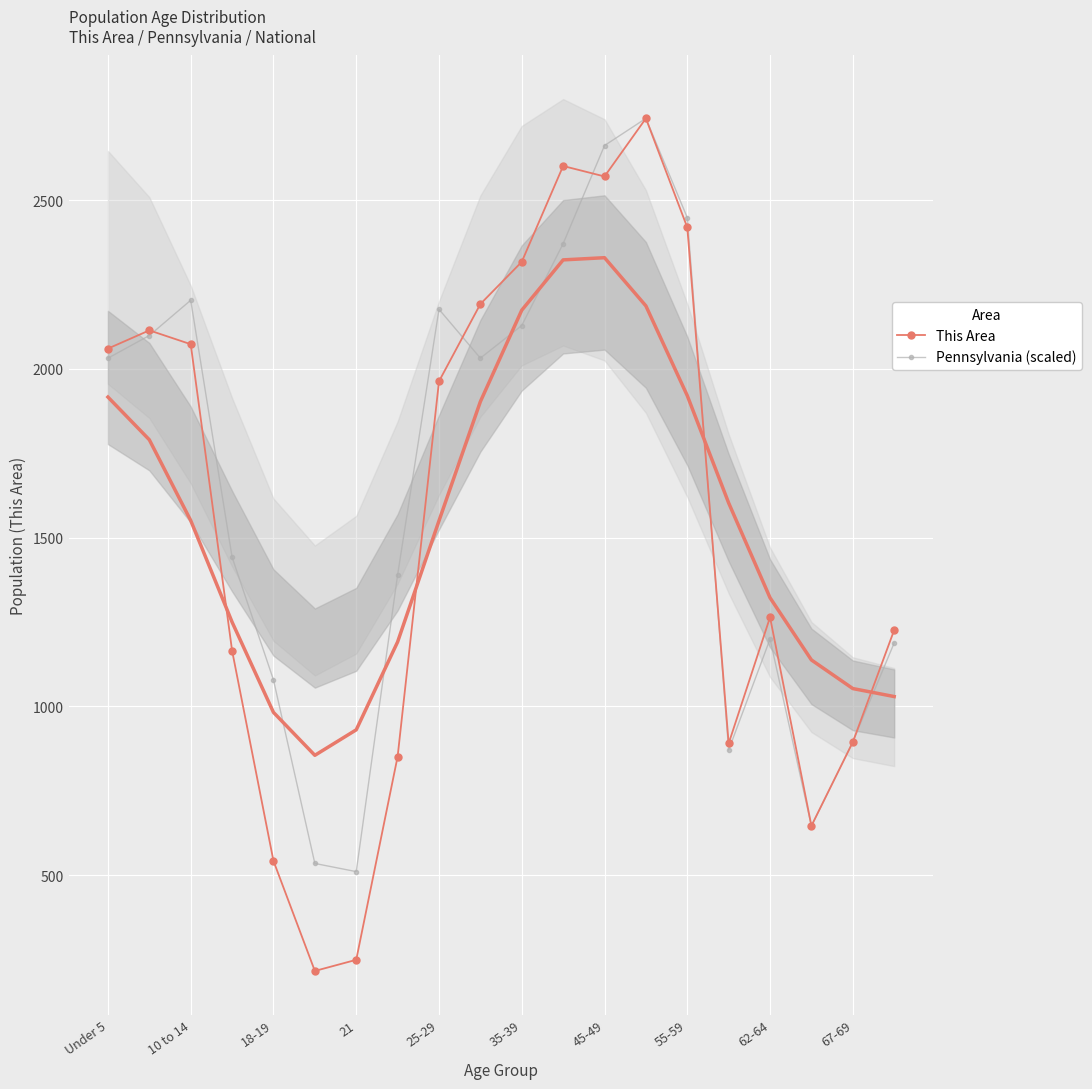

True or false: Pennsylvania (scaled) has more than 2 points higher than both neighbors.

True